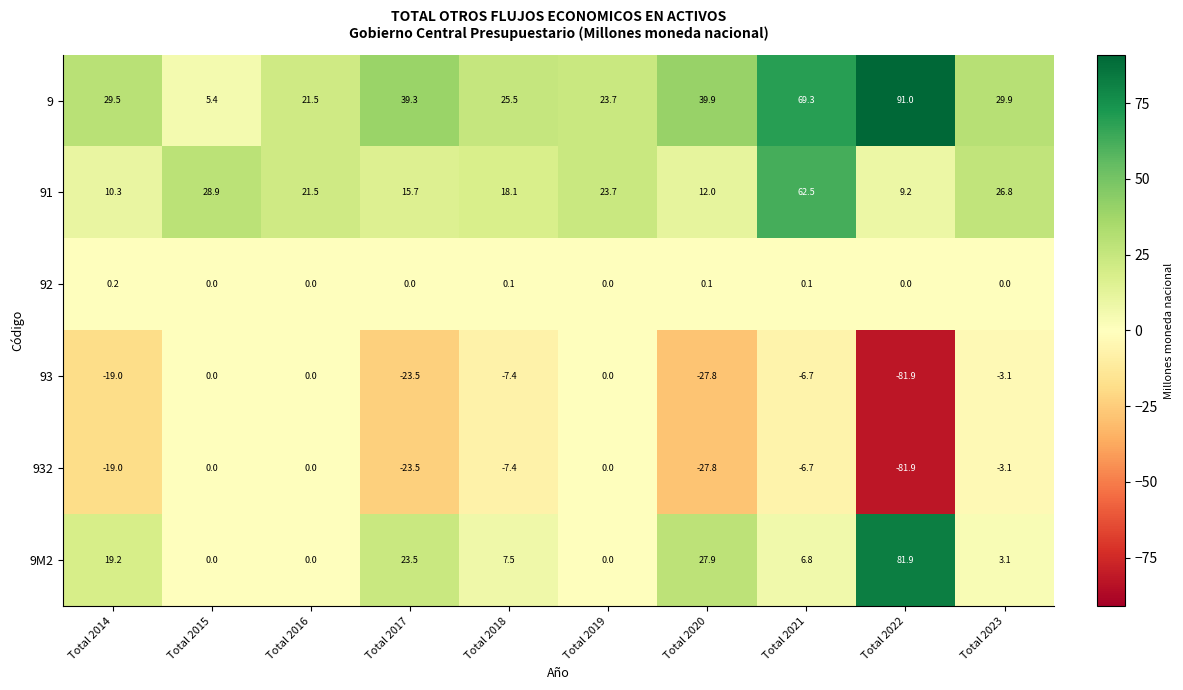

Is it true that 9M2 equals 0.0 at Total 2015?

True